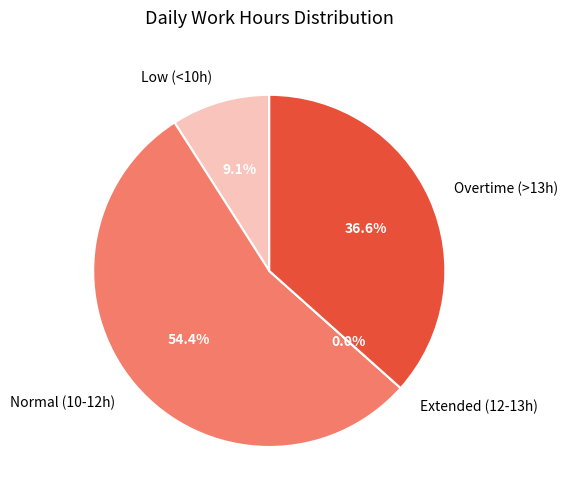

The Day 13 slice represents 15% of the pie. True or false?

False